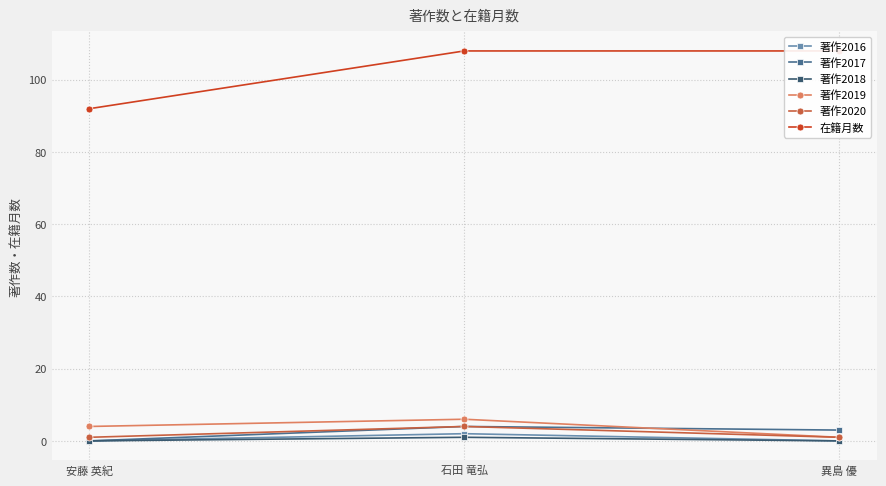

Is it true that 著作2017 equals 6 at 石田 竜弘?

False